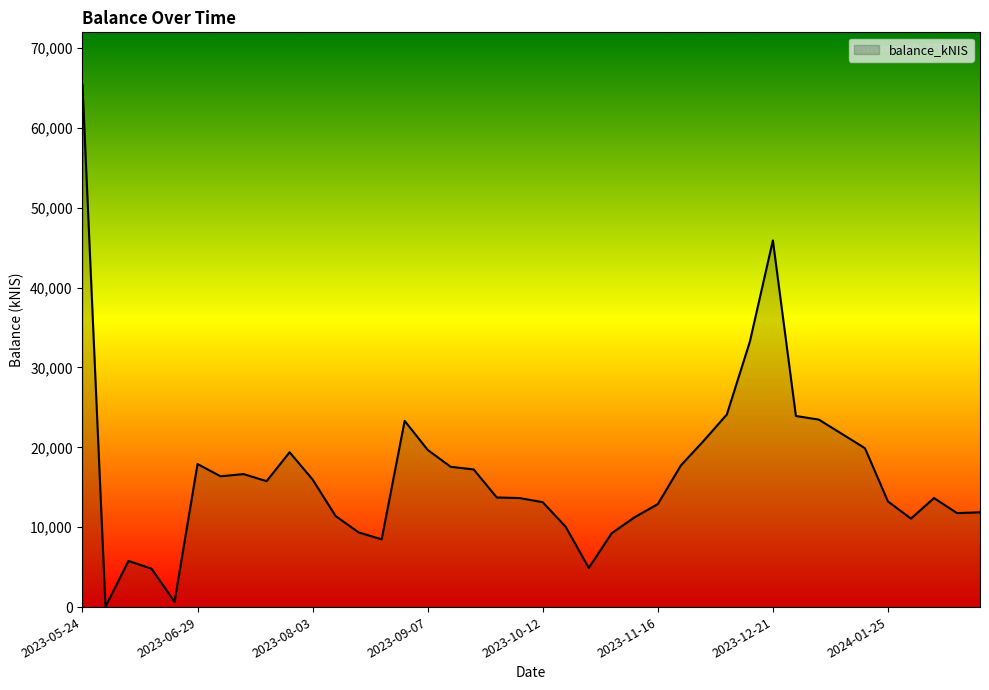

What is the difference between the maximum and minimum values?

65357.4